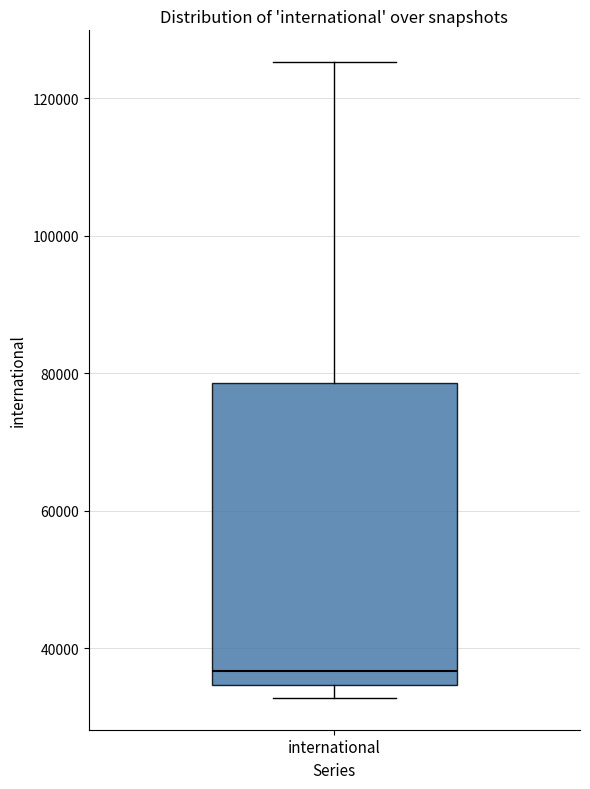

Read this box plot against the y-axis: the position of the median line, the range covered by the box, and the ends of both whiskers. The values are not printed on the chart, so give them approximately, as read against the axis.

median 36000, box 34000 to 78000, whiskers 32000 to 126000